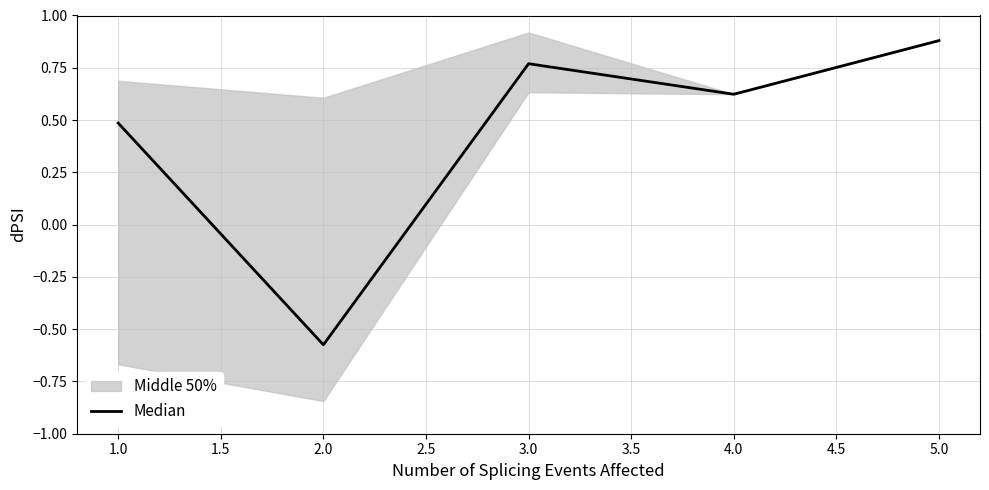

Reading left to right, extract all data points from this chart.

0.5	-0.6	0.8	0.6	0.9